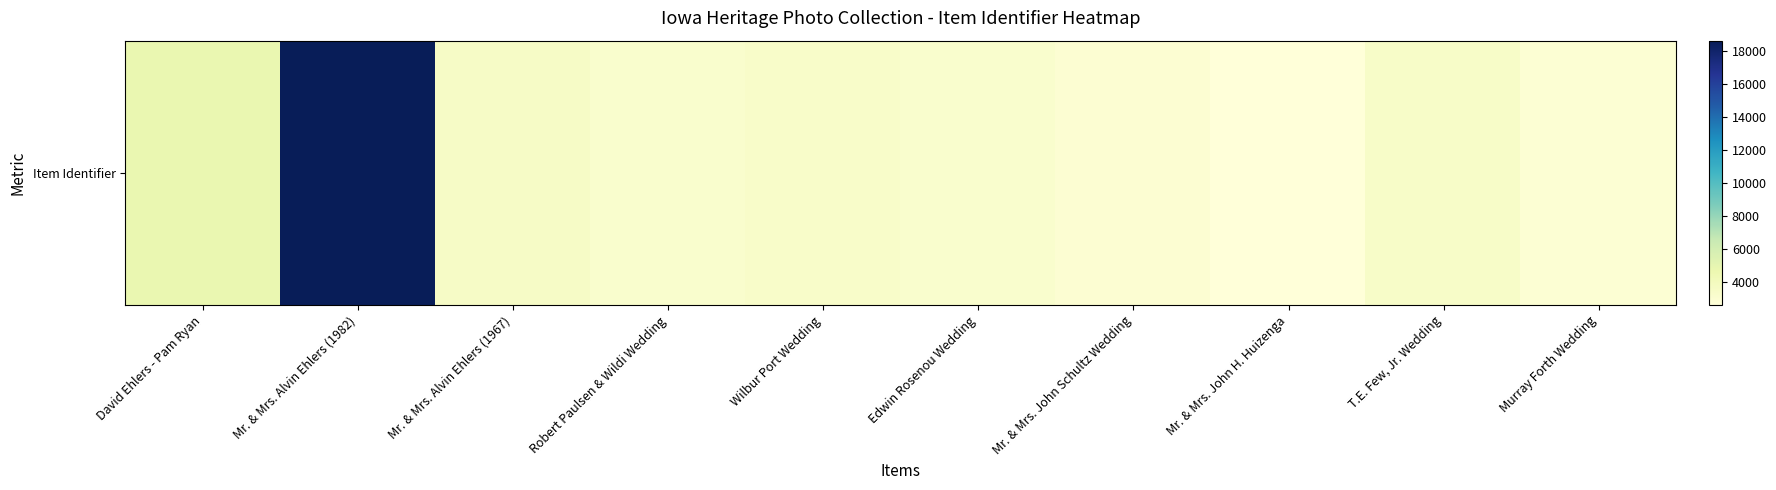

Where does the data first go above 3400?

David Ehlers - Pam Ryan